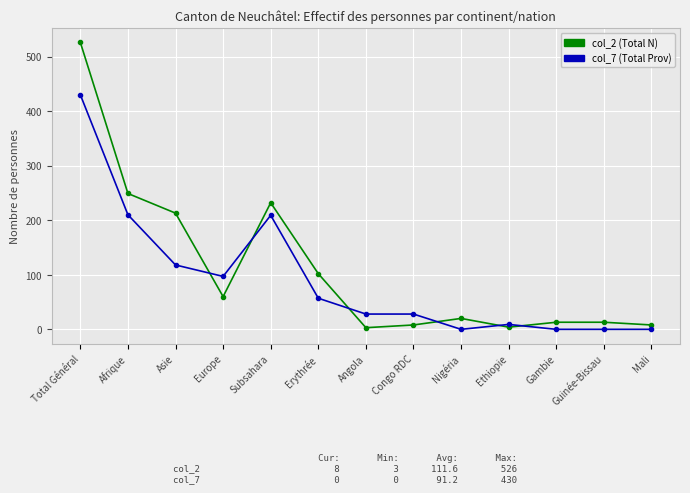

At which category does col_7 (Total Prov) reach its first local peak?

Subsahara